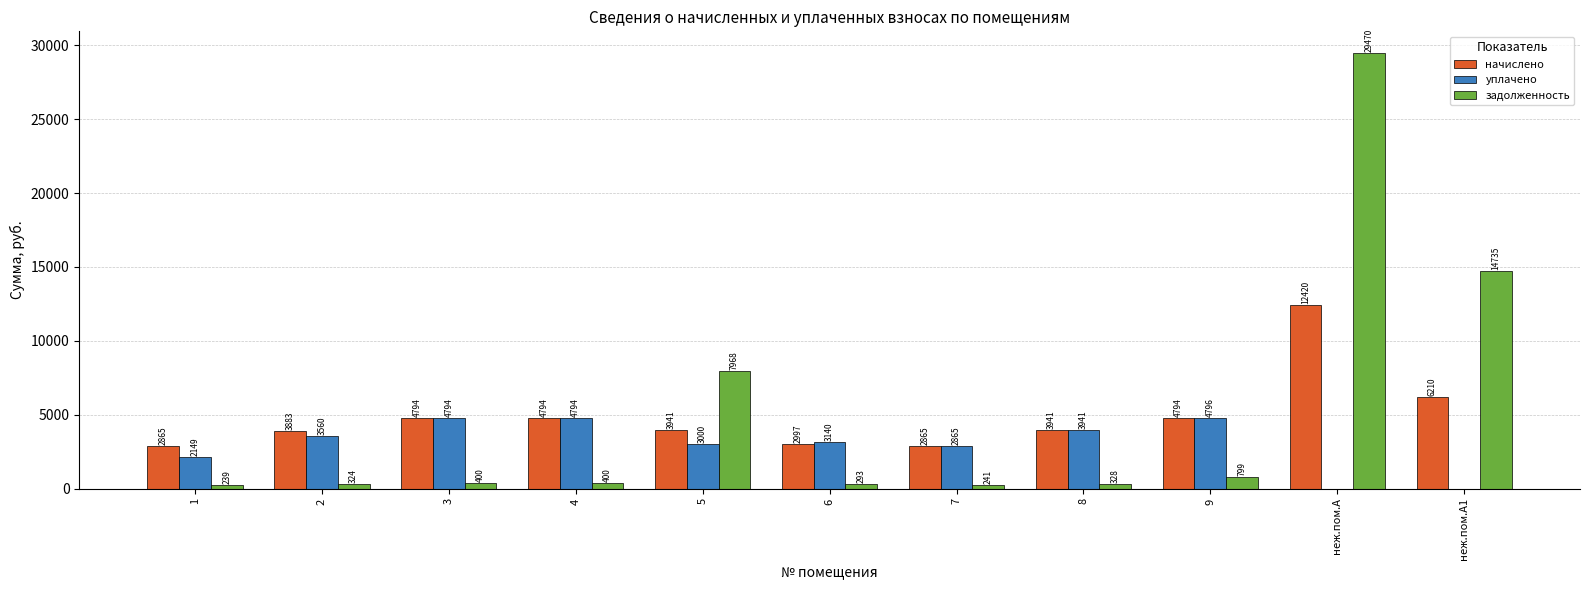

What are all the series names shown in the legend?

начислено, уплачено, задолженность